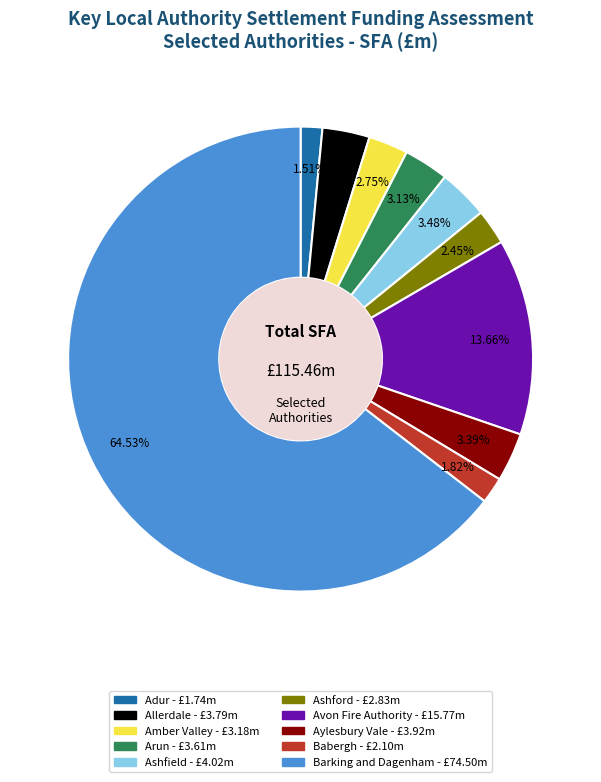

Is Barking and Dagenham the majority of the pie?

Yes